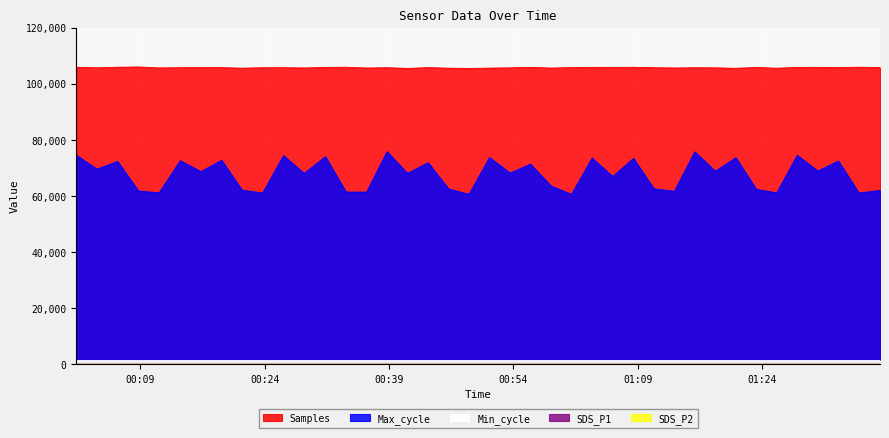

True or false: Samples and Max_cycle cross at least once.

False